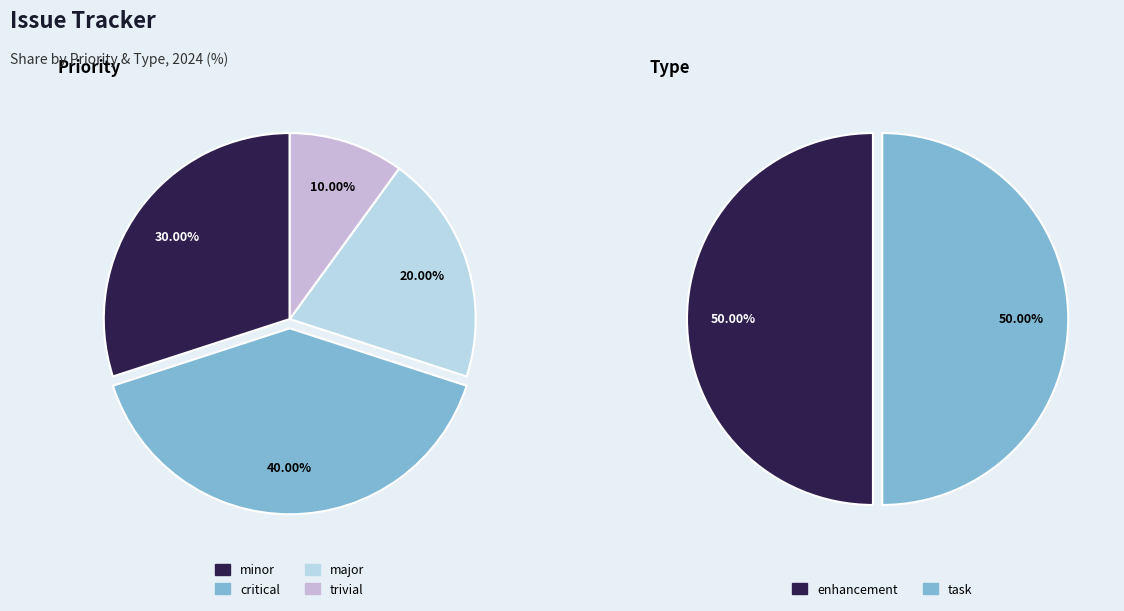

How much of the chart is everything except trivial?

90.0%